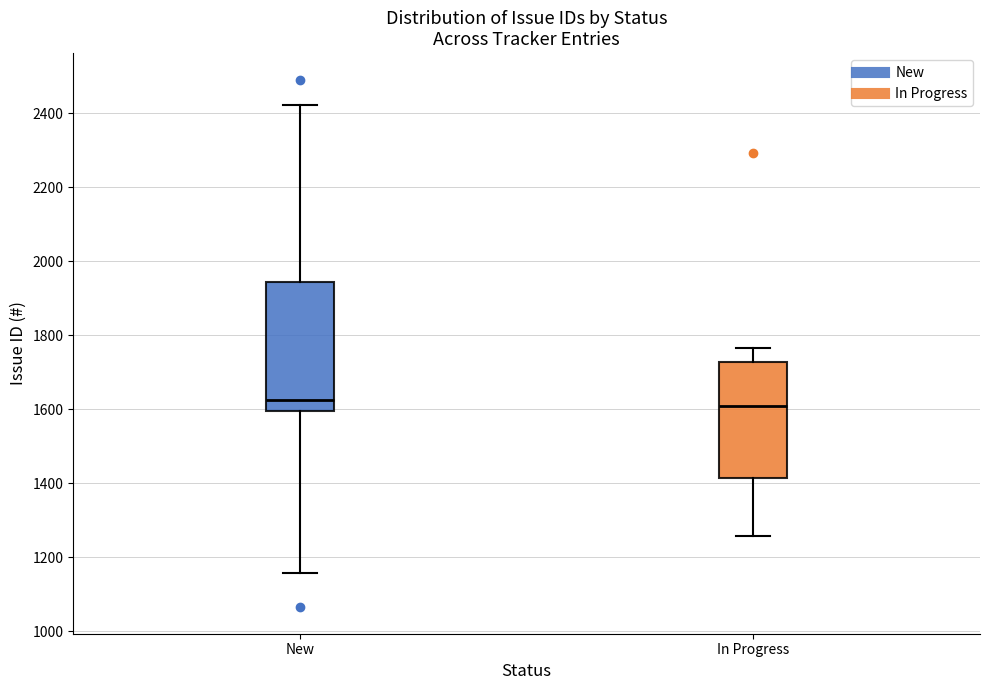

Reading left to right, transcribe this box plot: for each box, give where its median line is, the range the box spans, and where its two whiskers end, as read against the y-axis. The values are not printed on the chart, so give them approximately, as read against the axis.

New: median 1620, box 1600 to 1940, whiskers 1160 to 2420
In Progress: median 1620, box 1420 to 1720, whiskers 1260 to 1760